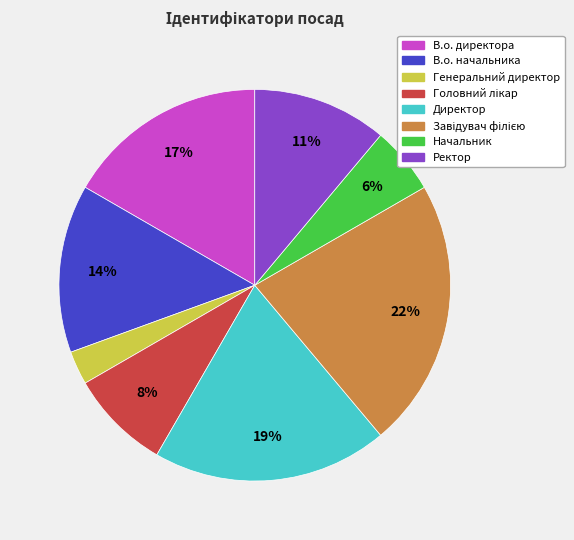

Which slice is the smallest?

Генеральний директор